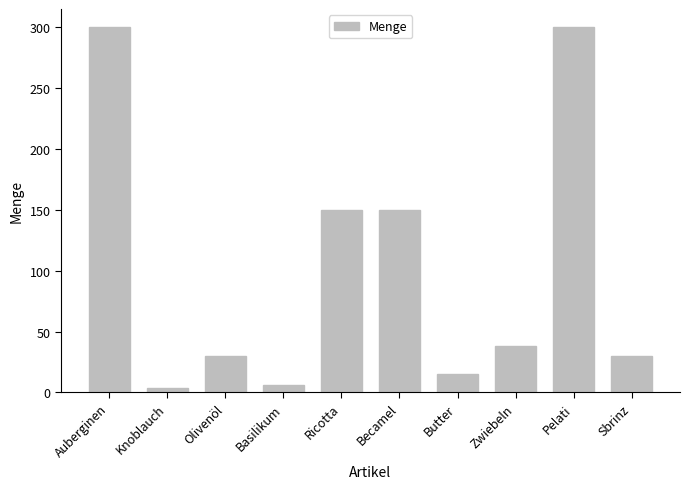

Reading right to left, transcribe all the data shown in this chart.

Sbrinz=30	Pelati=300	Zwiebeln=38	Butter=15	Becamel=150	Ricotta=150	Basilikum=6	Olivenöl=30	Knoblauch=4	Auberginen=300